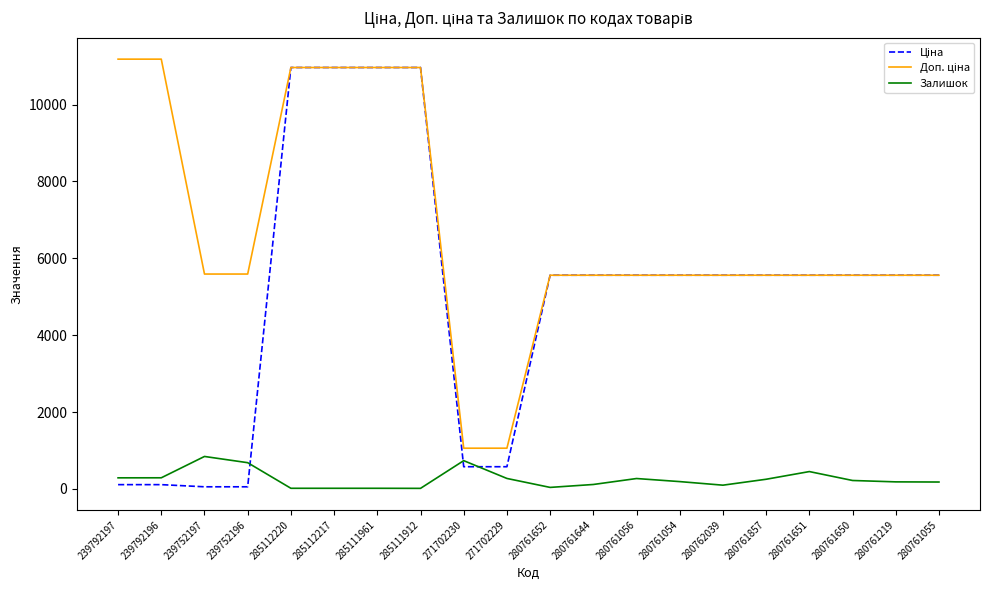

What is the maximum value shown in the chart?

11182.0